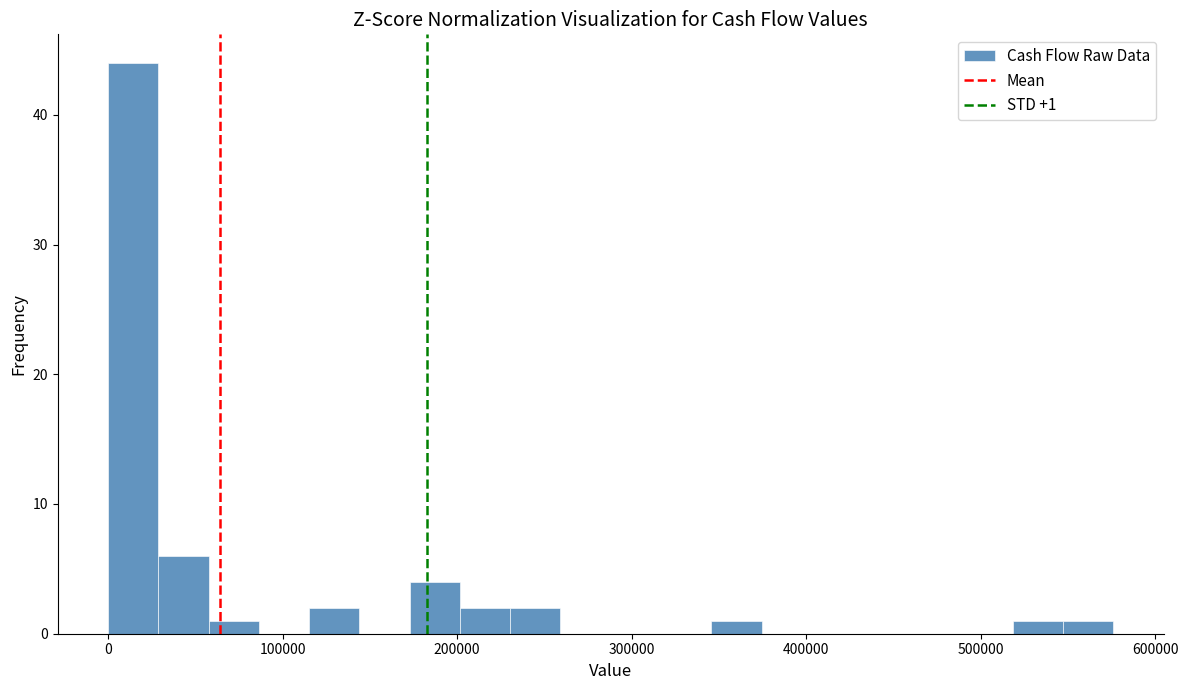

Around what value on the x-axis is the tallest bar? Give the approximate position of its centre, as read against the axis.

10000